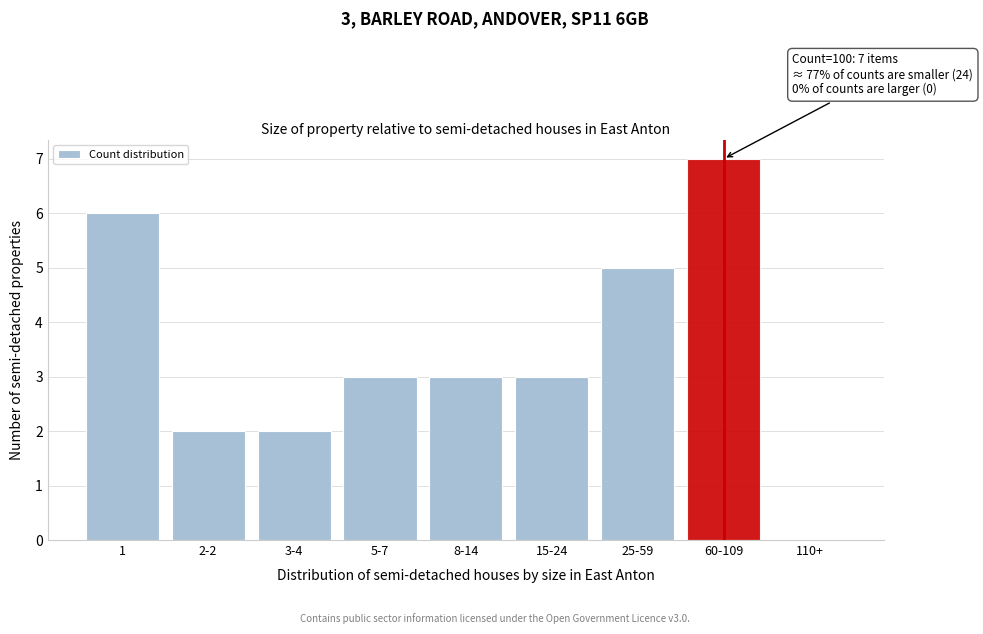

Reading right to left, what are all the values shown in this chart?

110+=0	60-109=7	25-59=5	15-24=3	8-14=3	5-7=3	3-4=2	2-2=2	1=6